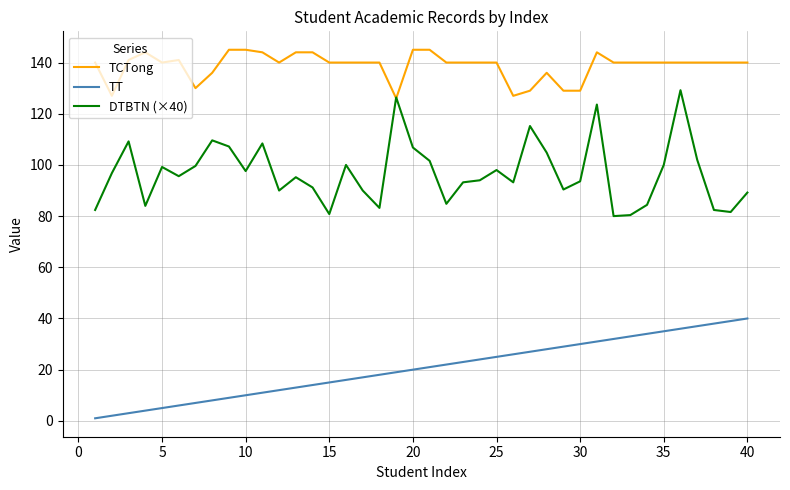

What are all the series names shown in the legend?

TCTong, TT, DTBTN (×40)